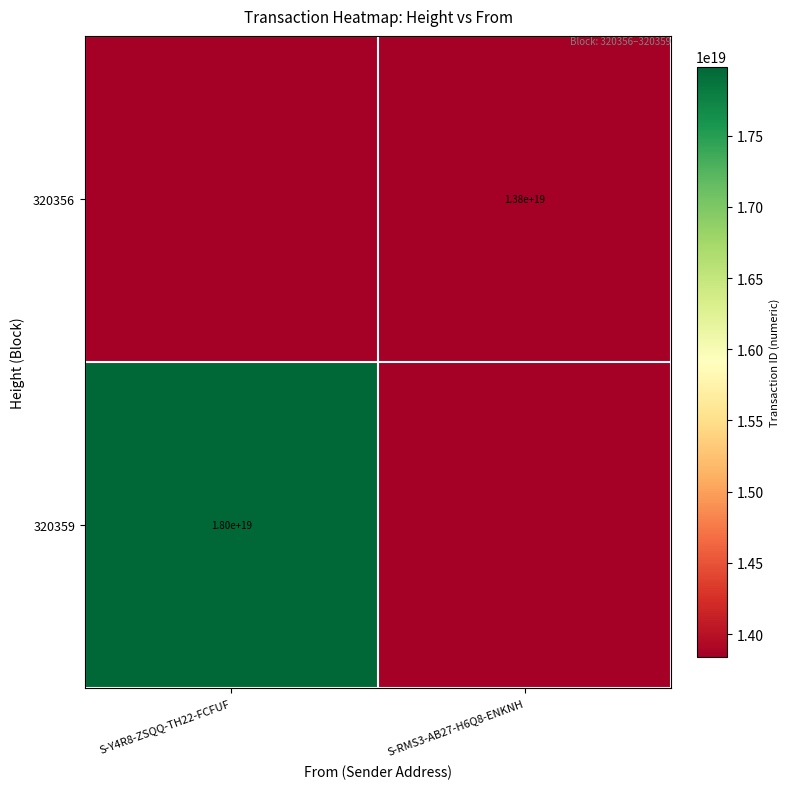

Is it true that 320356 equals 18083974057706758144 at S-RMS3-AB27-H6Q8-ENKNH?

False